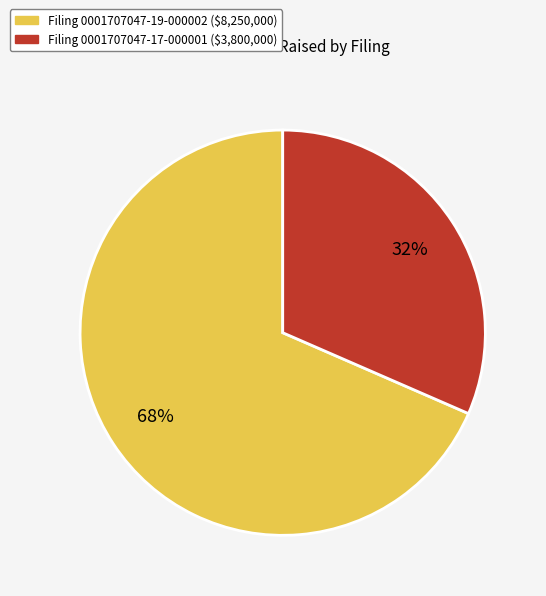

Is there a majority slice in this chart?

Yes